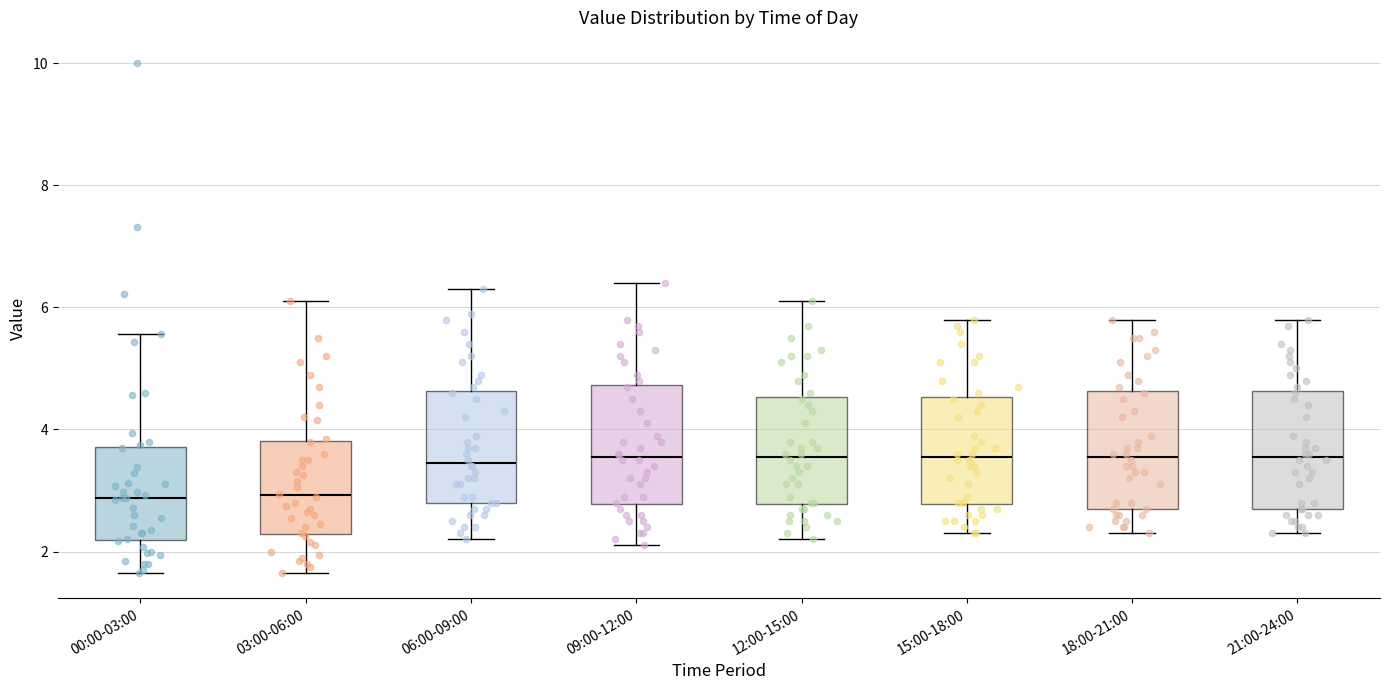

Reading left to right, read every box against the y-axis: the position of its median line, the range the box covers, and the ends of its whiskers. The values are not printed on the chart, so give them approximately, as read against the axis.

00:00-03:00: median 2.8, box 2.2 to 3.8, whiskers 1.6 to 5.6
03:00-06:00: median 3.0, box 2.2 to 3.8, whiskers 1.6 to 6.2
06:00-09:00: median 3.4, box 2.8 to 4.6, whiskers 2.2 to 6.4
09:00-12:00: median 3.6, box 2.8 to 4.8, whiskers 2.2 to 6.4
12:00-15:00: median 3.6, box 2.8 to 4.6, whiskers 2.2 to 6.2
15:00-18:00: median 3.6, box 2.8 to 4.6, whiskers 2.4 to 5.8
18:00-21:00: median 3.6, box 2.8 to 4.6, whiskers 2.4 to 5.8
21:00-24:00: median 3.6, box 2.8 to 4.6, whiskers 2.4 to 5.8